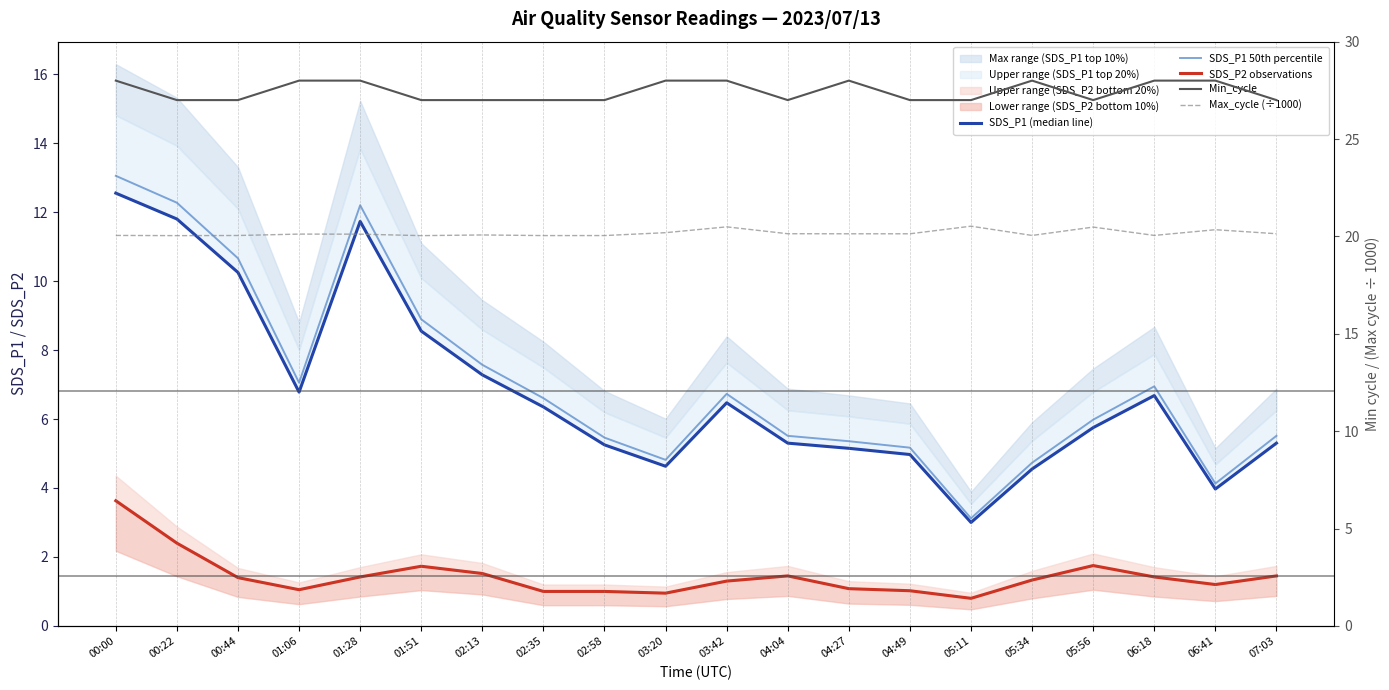

In SDS_P1 50th percentile, how many points are lower than both neighbors (excluding endpoints)?

4